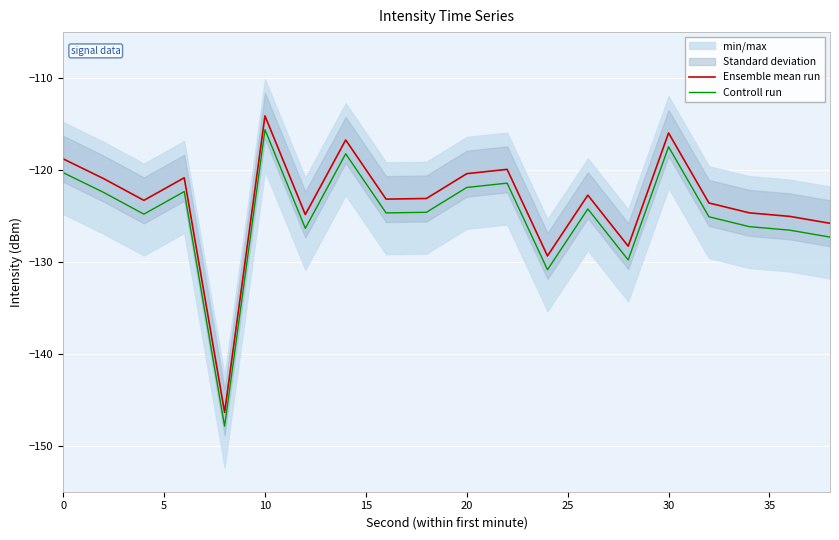

Read the Ensemble mean run value at 0.

-118.8